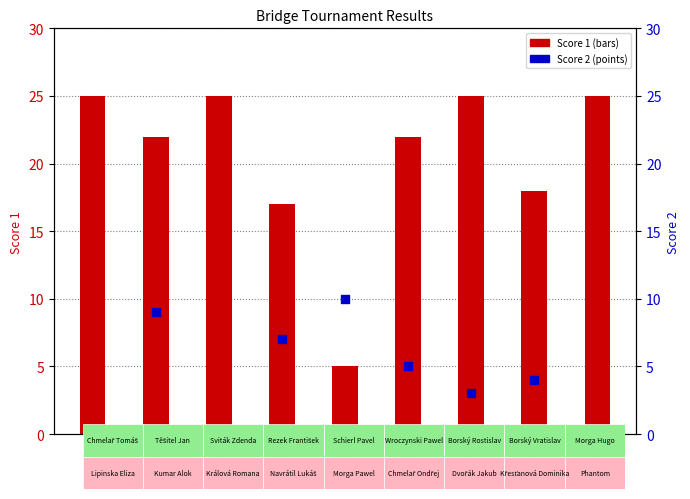

Which series has the largest total across all categories?

Score 1